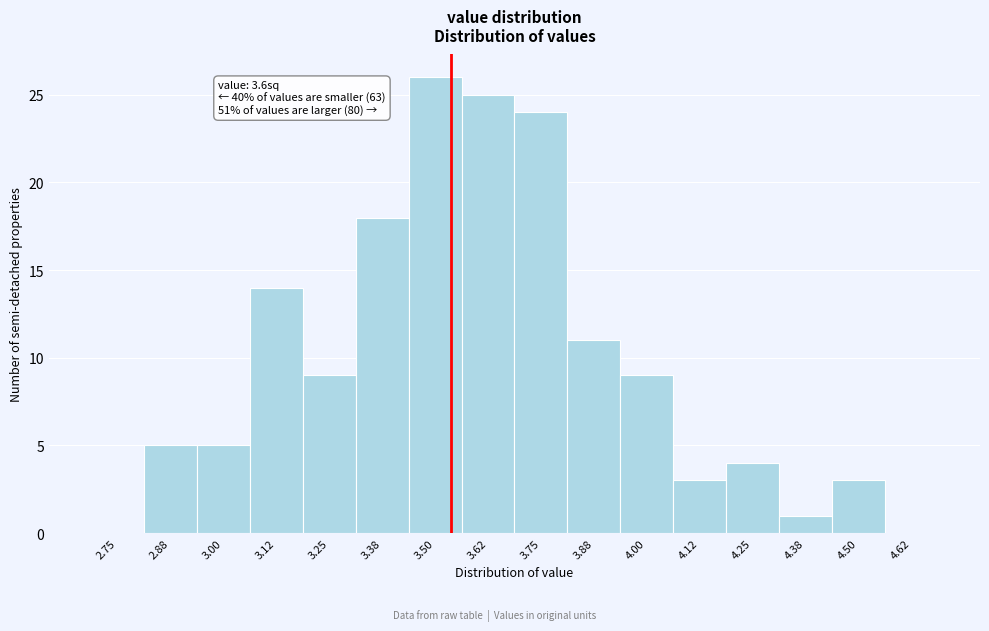

Reading right to left, extract all data points from this chart.

4.62=0	4.50=3	4.38=1	4.25=4	4.12=3	4.00=9	3.88=11	3.75=24	3.62=25	3.50=26	3.38=18	3.25=9	3.12=14	3.00=5	2.88=5	2.75=0